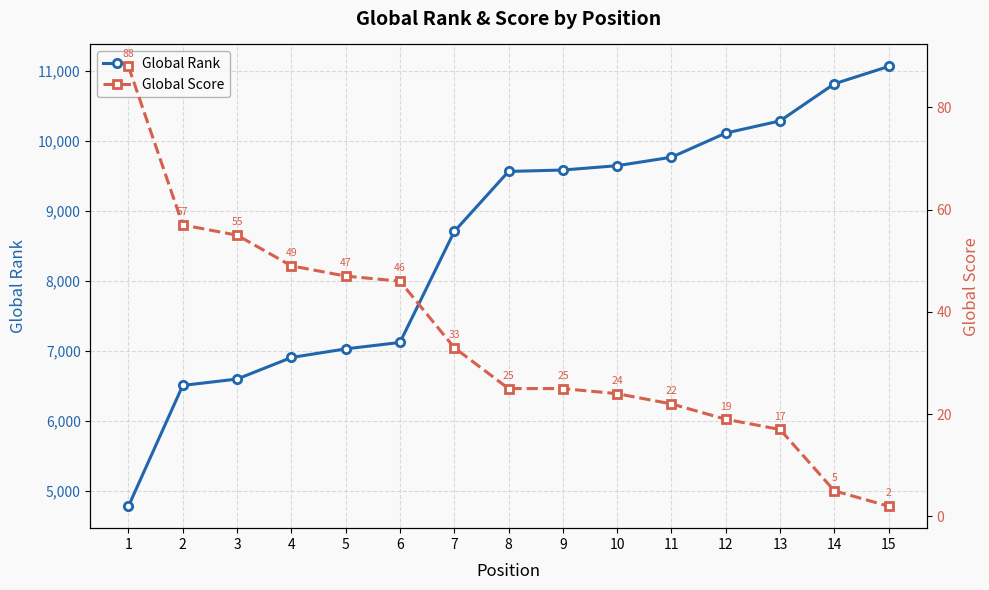

At how many categories does at least one series exceed 7946?

9